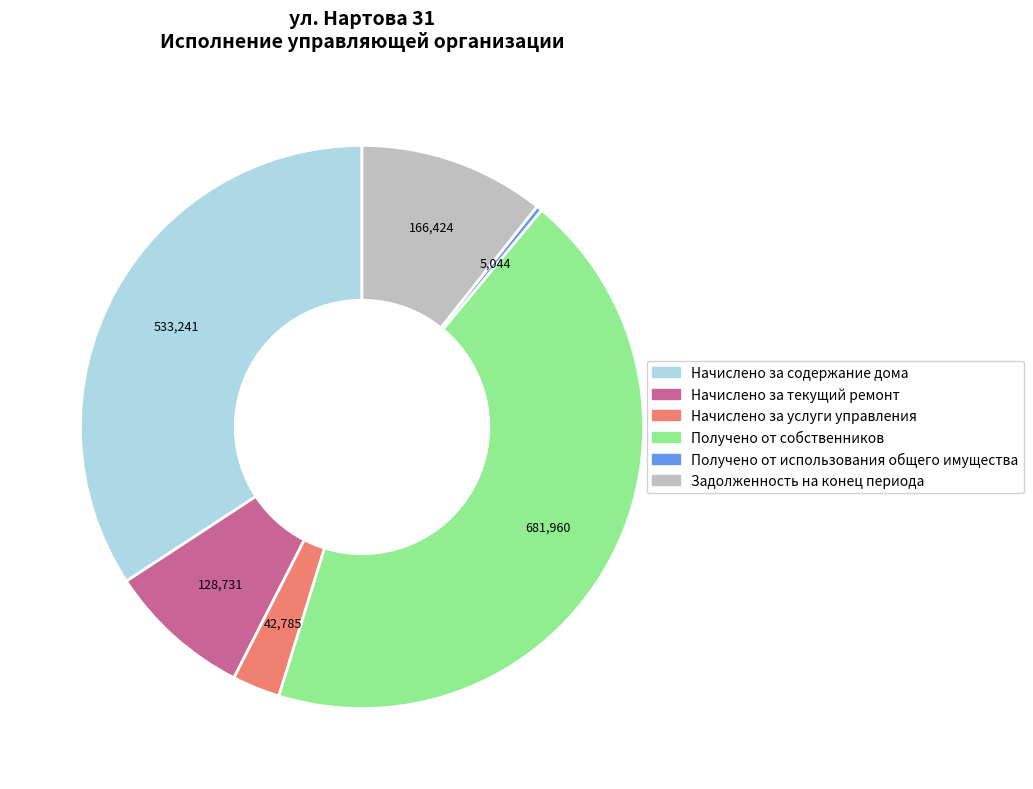

Is it true that Получено от использования общего имущества is 13% of the pie?

False